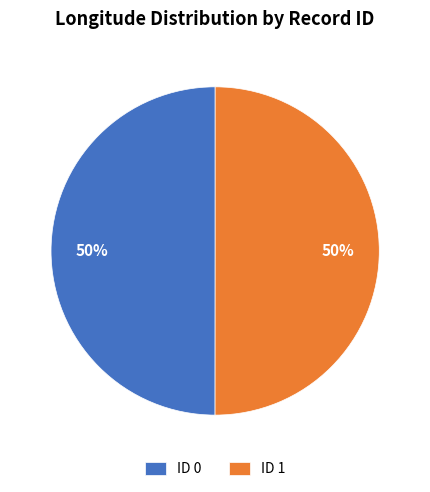

What is the ratio of the value at ID 1 to the value at ID 0?

1.0